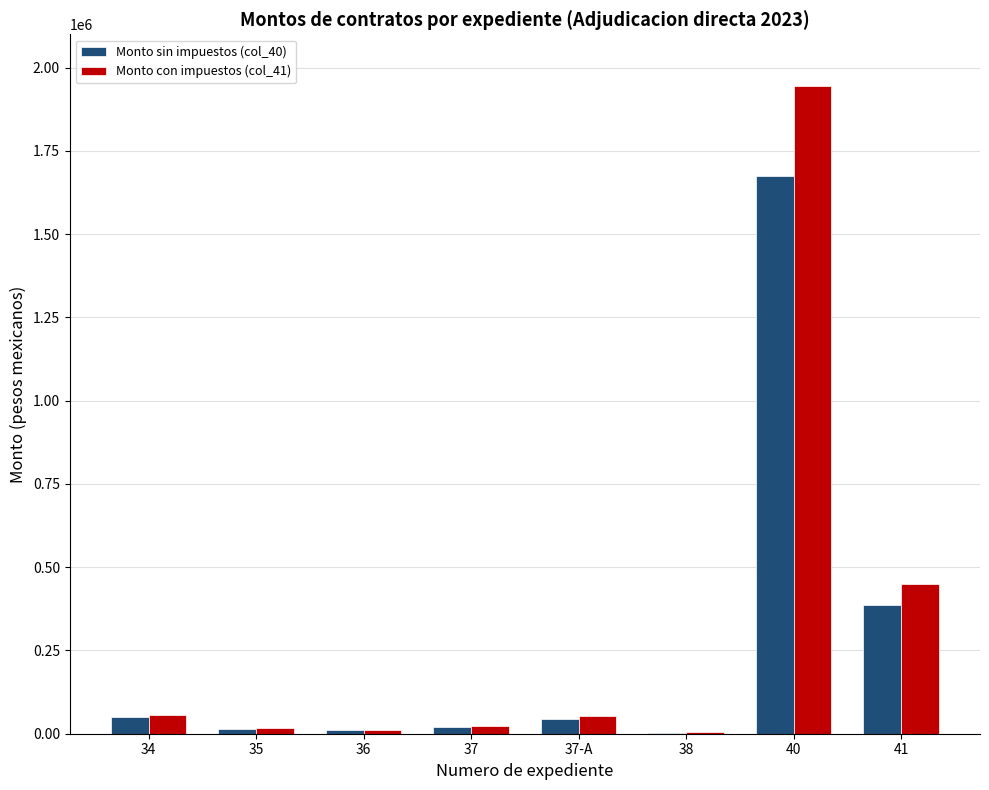

What is the total value across all series at 34?

106920.0